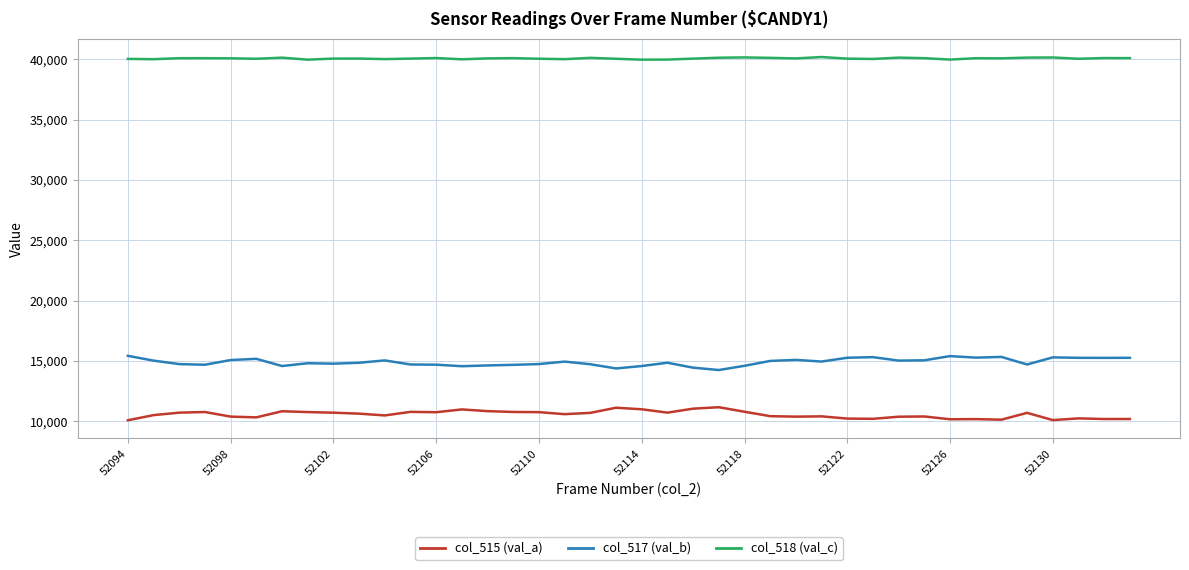

Which series has the largest total across all categories?

col_518 (val_c)